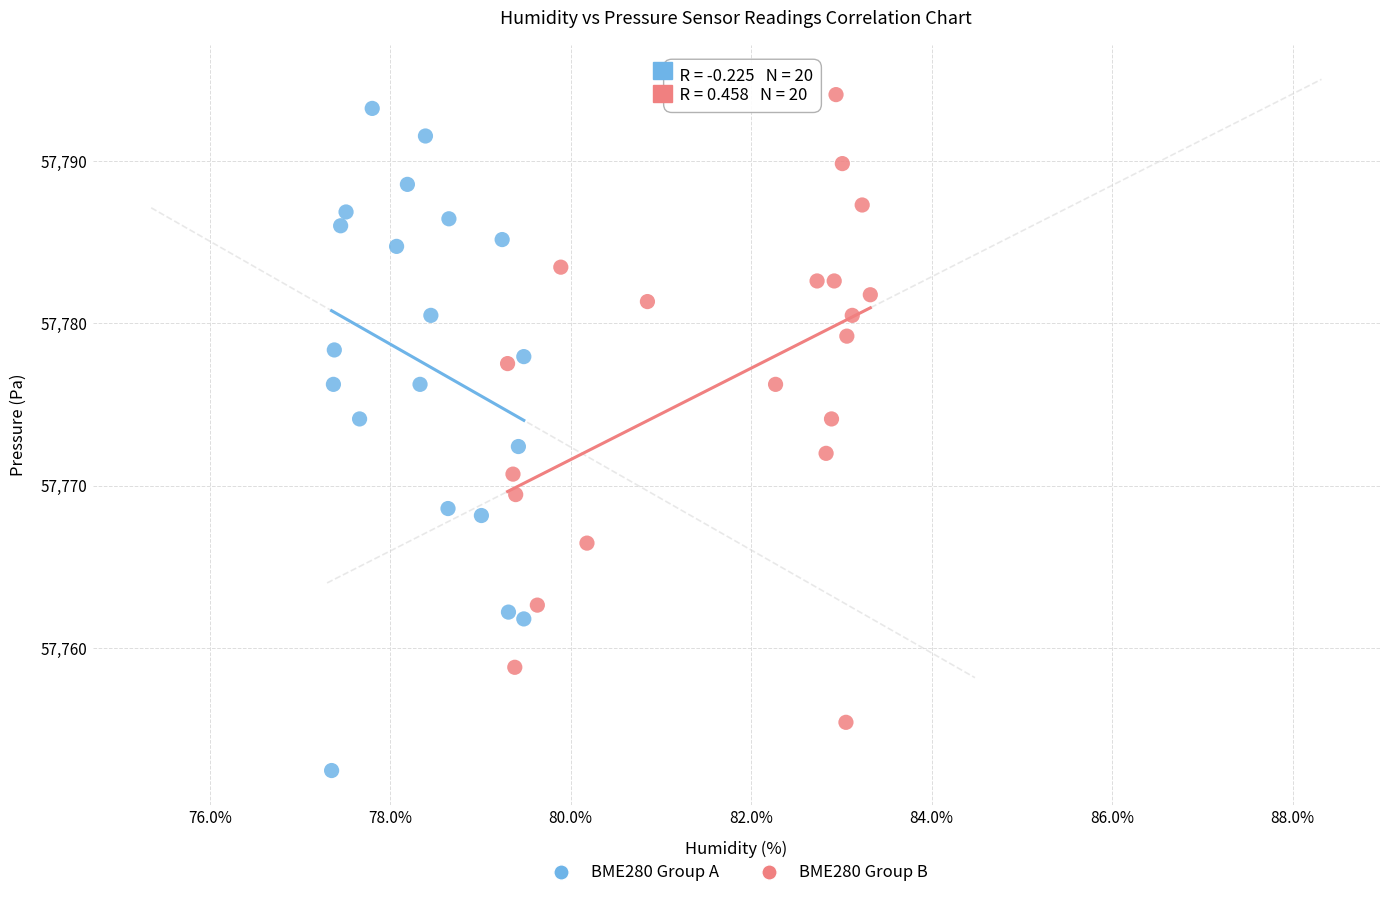

Which series contains the highest Y value?

BME280 Group B